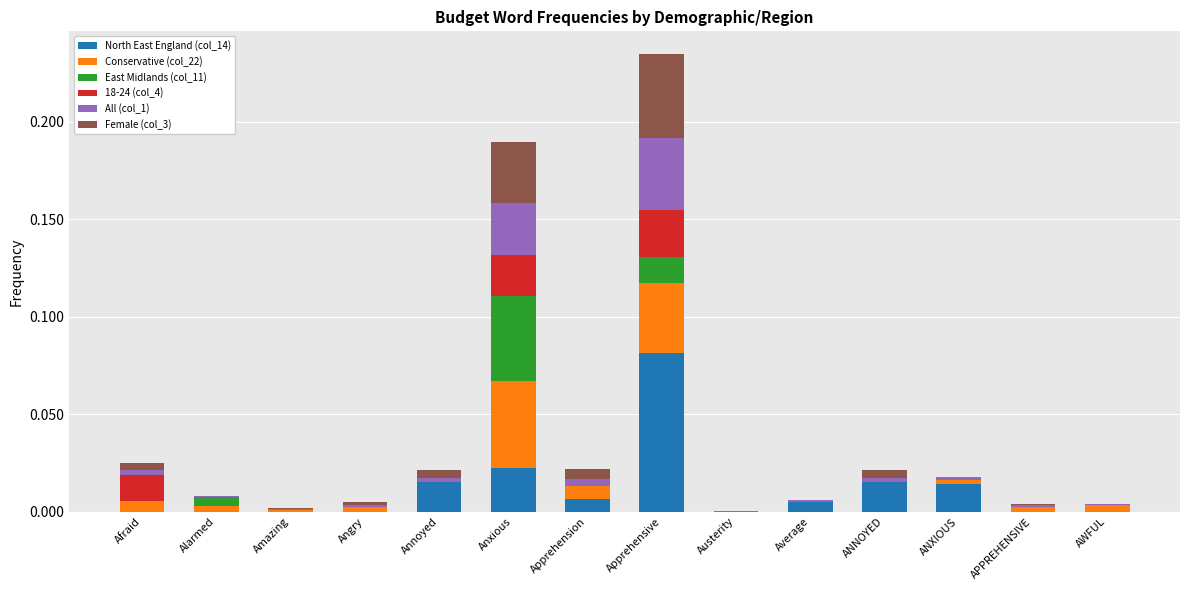

At which category is the sum across all series the highest?

Apprehensive